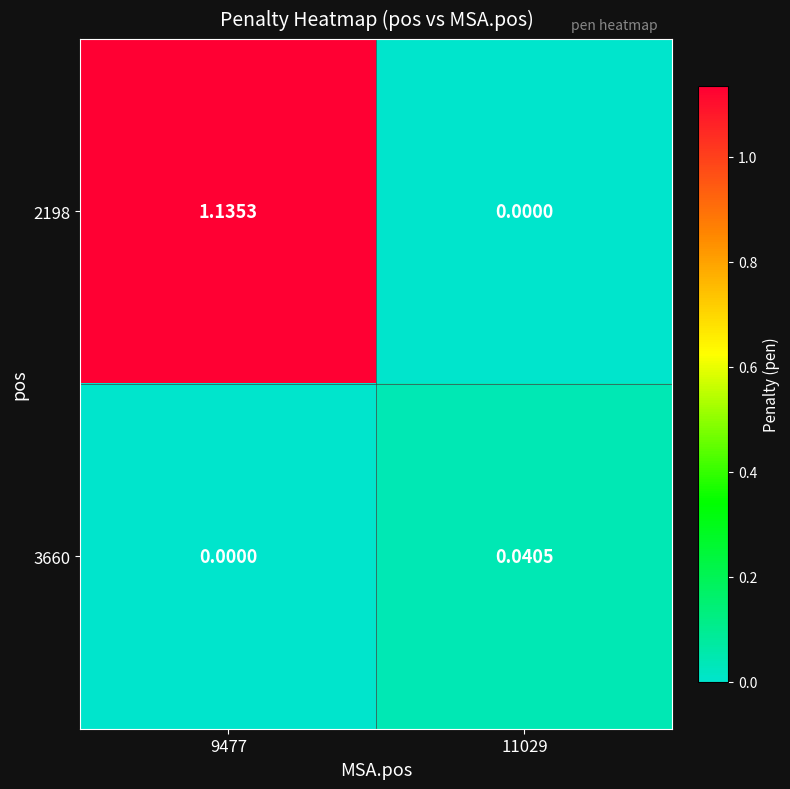

Is the value of 2198 at 9477 greater than the value of 3660 at 11029?

Yes